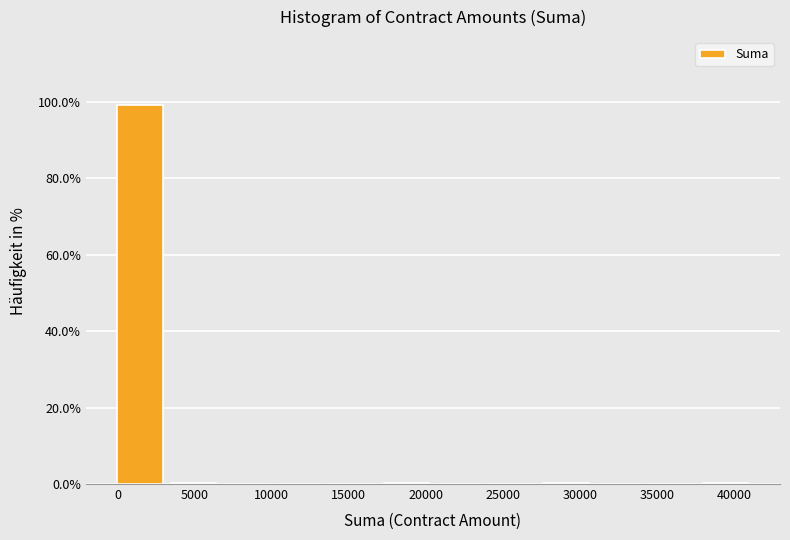

Reading left to right, transcribe this chart: for each bar, give the range it covers on the x-axis and its height. Neither the bar edges nor the heights are printed on the chart, so give them approximately, as read against the axes.

0 to 3500: 100
3500 to 7000: under 2
7000 to 10500: 0
10500 to 14000: 0
14000 to 17500: 0
17500 to 20500: under 2
20500 to 24000: 0
24000 to 27500: 0
27500 to 31000: under 2
31000 to 34500: 0
34500 to 38000: 0
38000 to 41500: under 2